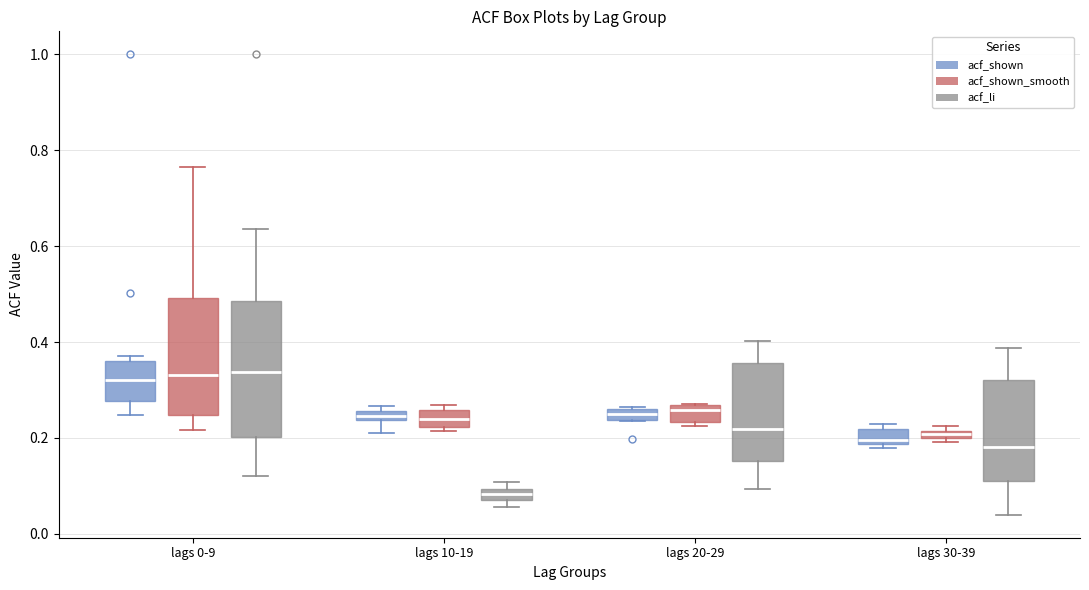

Which box's median line is the lowest?

lags 10-19 (acf_li)